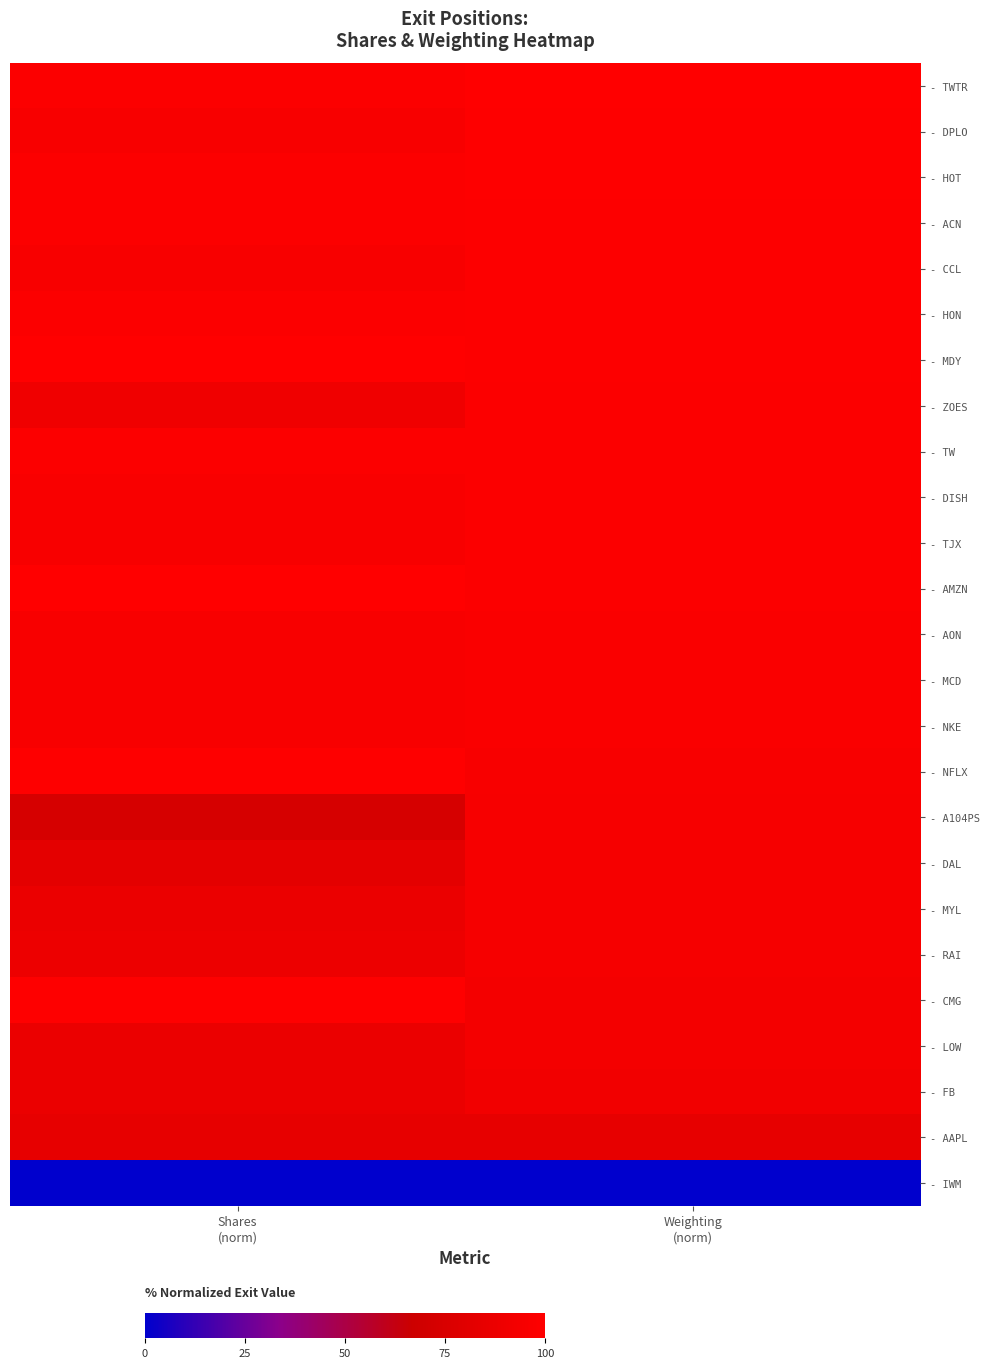

Reading left to right, transcribe all the data shown in this chart.

- TWTR: Shares
(norm)=98.3	Weighting
(norm)=100.0
- DPLO: Shares
(norm)=95.4	Weighting
(norm)=99.6
- HOT: Shares
(norm)=98.3	Weighting
(norm)=99.2
- ACN: Shares
(norm)=98.3	Weighting
(norm)=99.0
- CCL: Shares
(norm)=95.4	Weighting
(norm)=99.0
- HON: Shares
(norm)=98.3	Weighting
(norm)=98.8
- MDY: Shares
(norm)=100.0	Weighting
(norm)=98.6
- ZOES: Shares
(norm)=90.6	Weighting
(norm)=98.3
- TW: Shares
(norm)=98.3	Weighting
(norm)=98.1
- DISH: Shares
(norm)=95.7	Weighting
(norm)=98.1
- TJX: Shares
(norm)=95.4	Weighting
(norm)=97.9
- AMZN: Shares
(norm)=100.0	Weighting
(norm)=97.7
- AON: Shares
(norm)=95.4	Weighting
(norm)=96.7
- MCD: Shares
(norm)=95.4	Weighting
(norm)=96.7
- NKE: Shares
(norm)=95.4	Weighting
(norm)=96.5
- NFLX: Shares
(norm)=99.4	Weighting
(norm)=95.4
- A104PS: Shares
(norm)=73.8	Weighting
(norm)=94.6
- DAL: Shares
(norm)=82.7	Weighting
(norm)=94.5
- MYL: Shares
(norm)=86.9	Weighting
(norm)=94.3
- RAI: Shares
(norm)=88.3	Weighting
(norm)=94.0
- CMG: Shares
(norm)=99.6	Weighting
(norm)=93.1
- LOW: Shares
(norm)=86.9	Weighting
(norm)=92.6
- FB: Shares
(norm)=86.9	Weighting
(norm)=91.7
- AAPL: Shares
(norm)=84.5	Weighting
(norm)=84.5
- IWM: Shares
(norm)=0.0	Weighting
(norm)=0.0